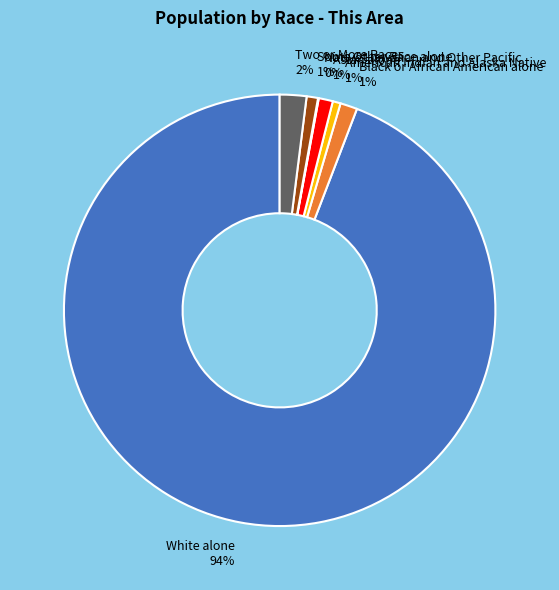

Which has a higher value, Asian alone or White alone?

White alone